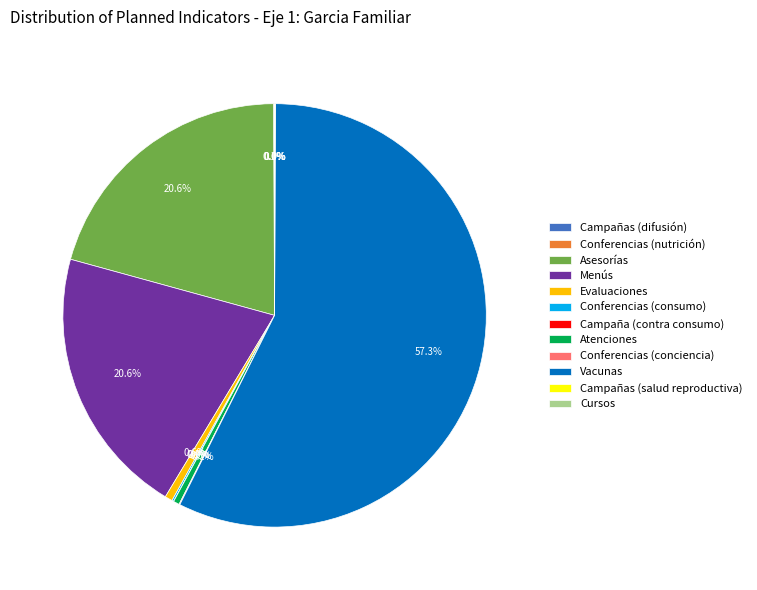

Is there any slice that represents more than half of the pie?

Yes